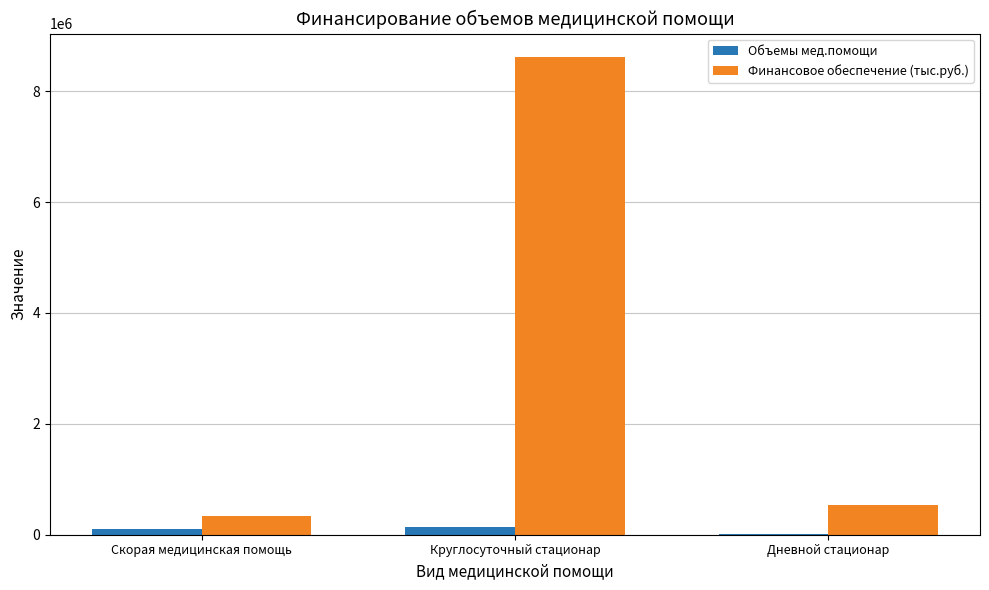

At which category is the sum across all series the highest?

Круглосуточный стационар